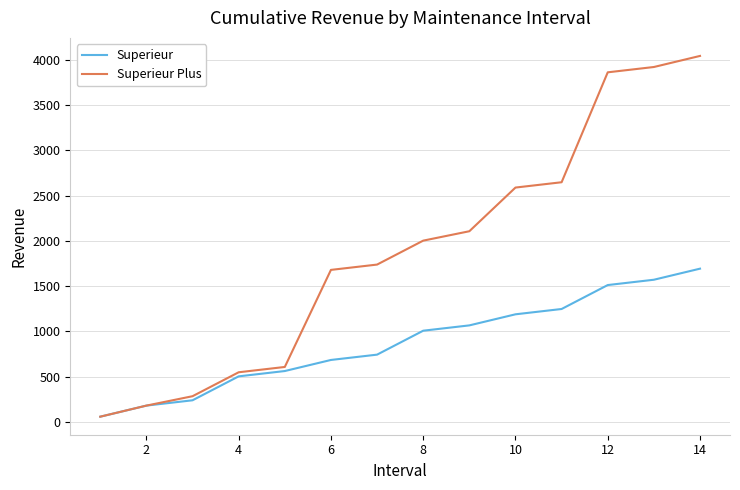

What are all the series names shown in the legend?

Superieur, Superieur Plus